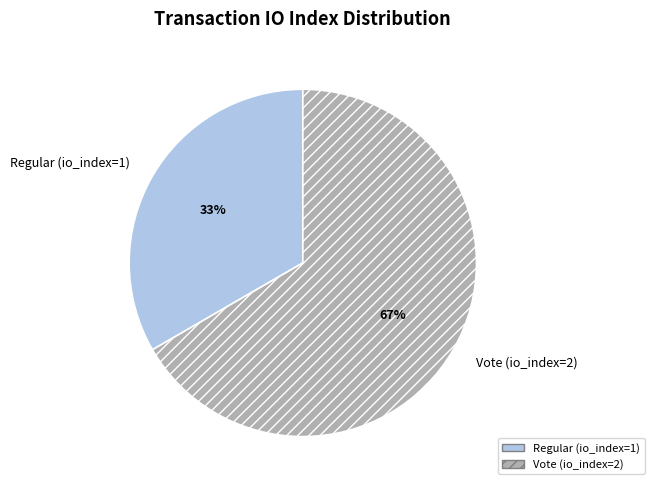

Which slice represents more than half of the pie?

Vote (io_index=2)